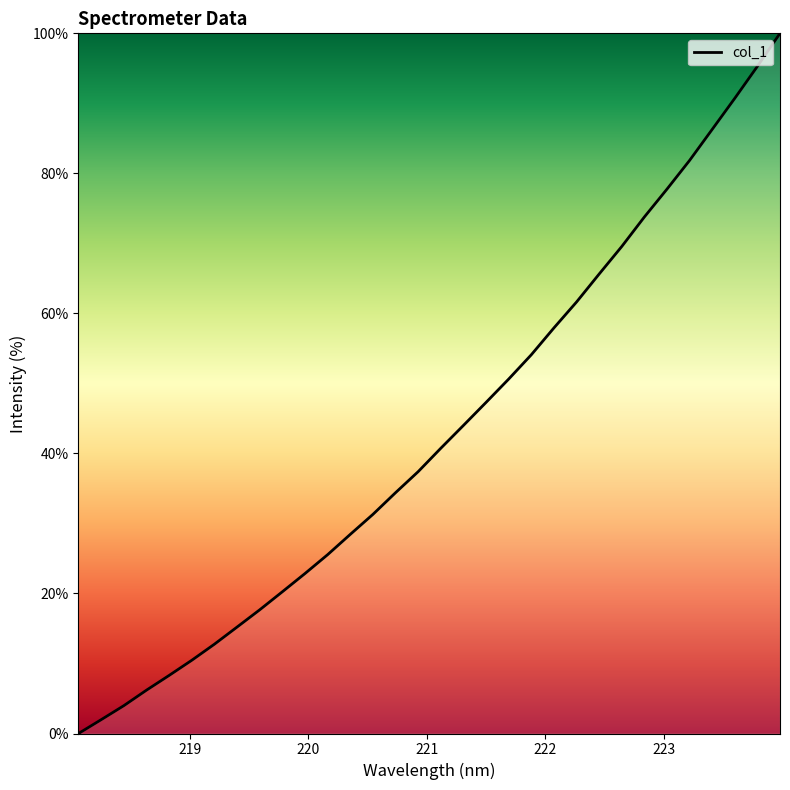

What is the difference between the maximum and minimum values?

100.0